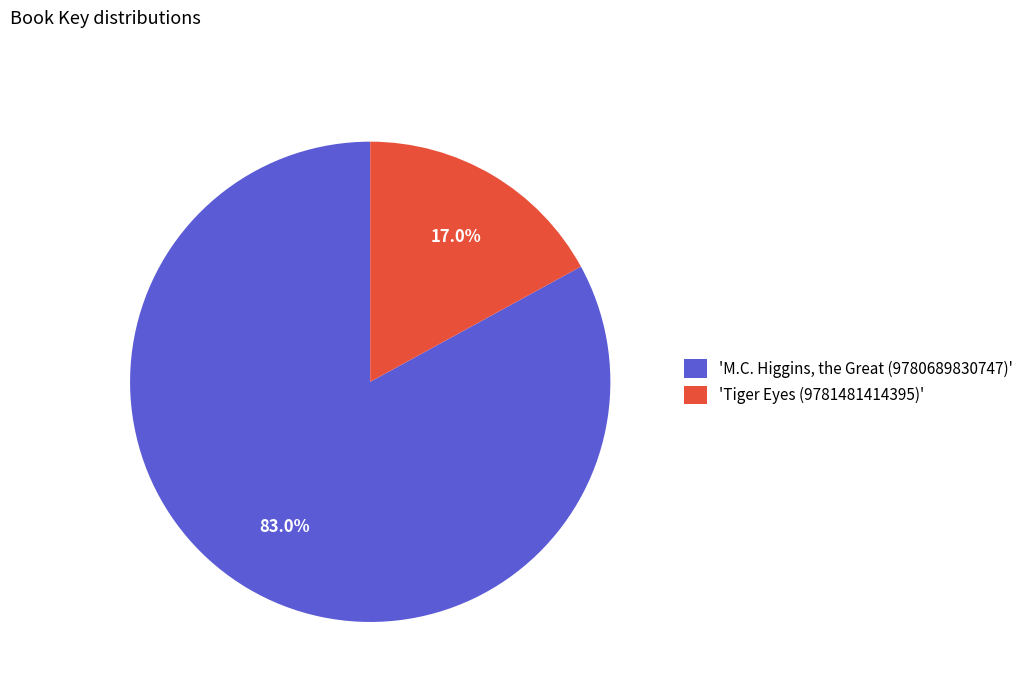

Is there a majority slice in this chart?

Yes